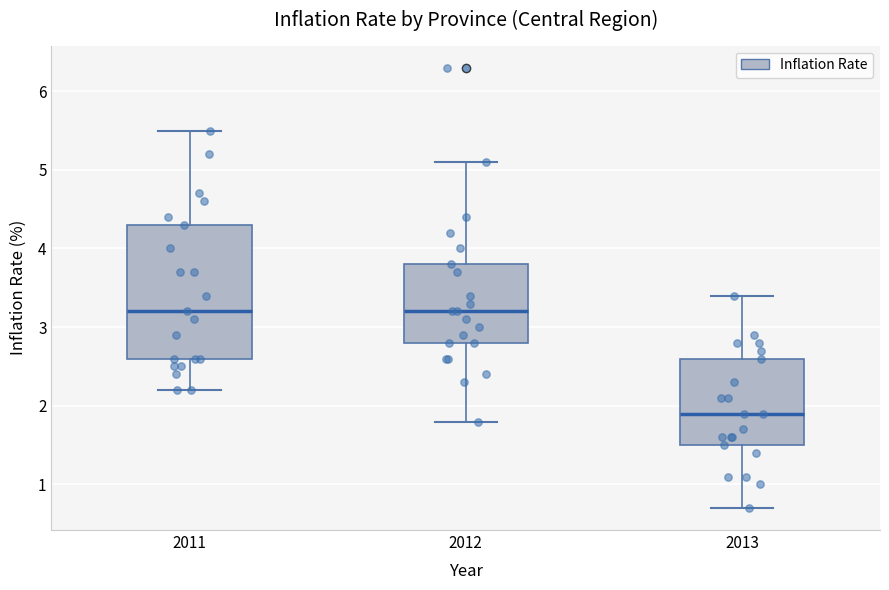

Reading left to right, transcribe this box plot: for each box, give where its median line is, the range the box spans, and where its two whiskers end, as read against the y-axis. The values are not printed on the chart, so give them approximately, as read against the axis.

2011: median 3.2, box 2.6 to 4.3, whiskers 2.2 to 5.5
2012: median 3.2, box 2.8 to 3.8, whiskers 1.8 to 5.1
2013: median 1.9, box 1.5 to 2.6, whiskers 0.7 to 3.4